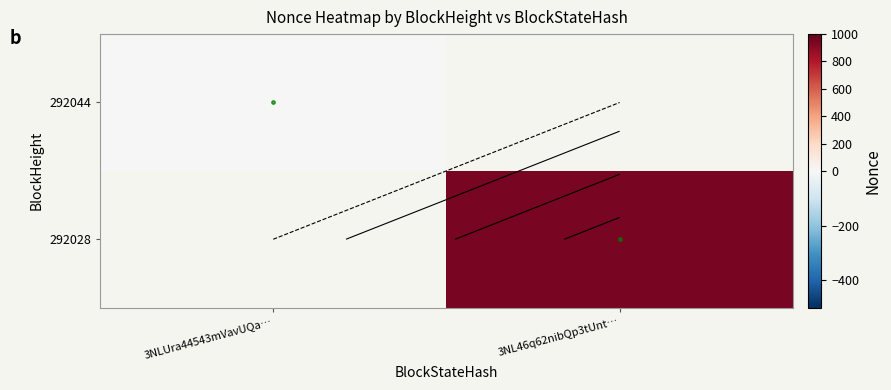

Count the number of data series in this chart.

2